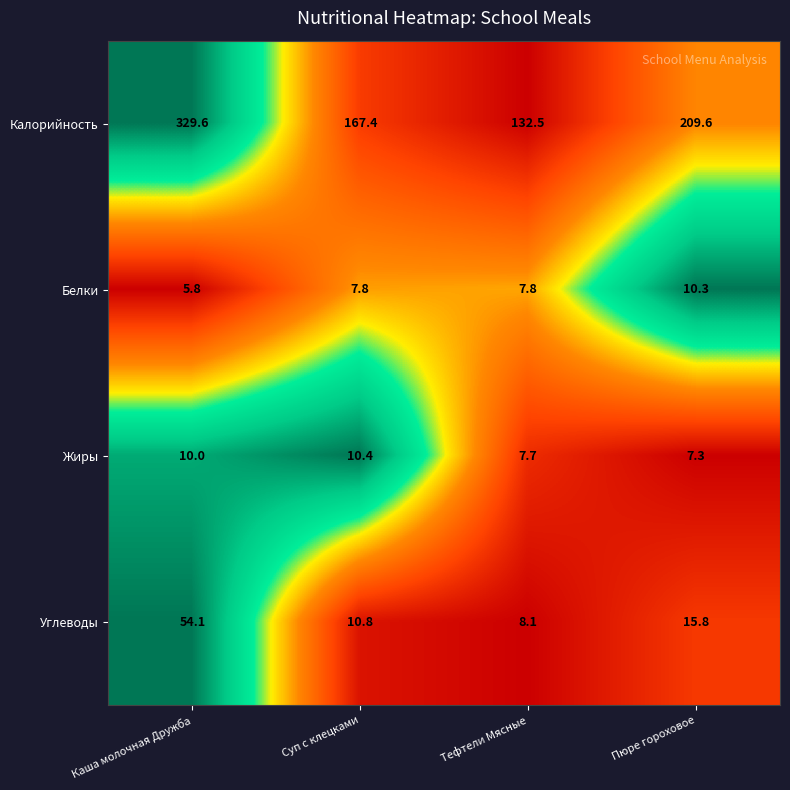

At which label does Калорийность first exceed 209?

Каша молочная Дружба